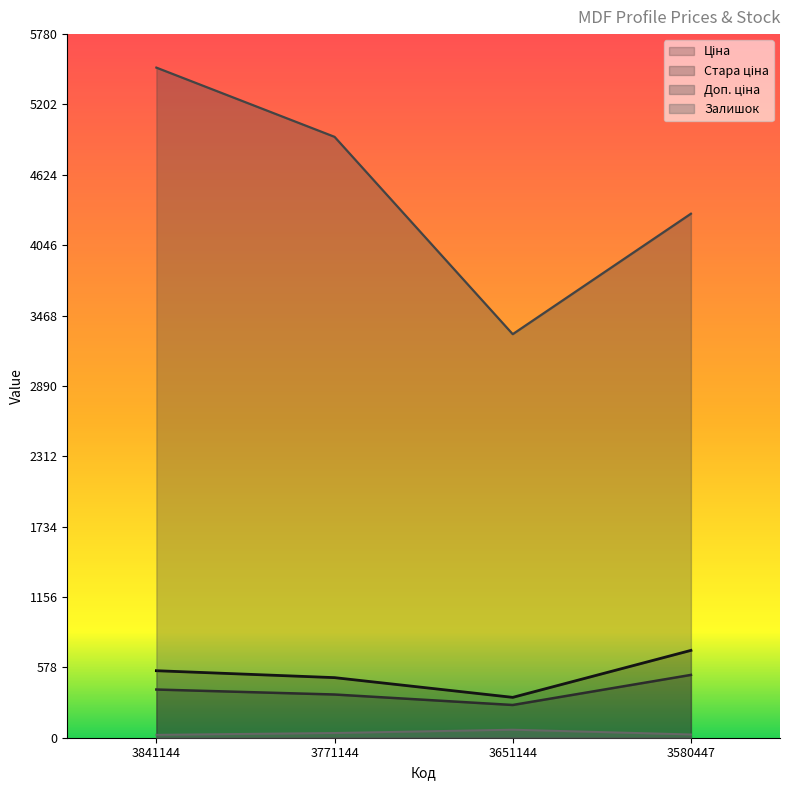

How many data points does each series have?

4